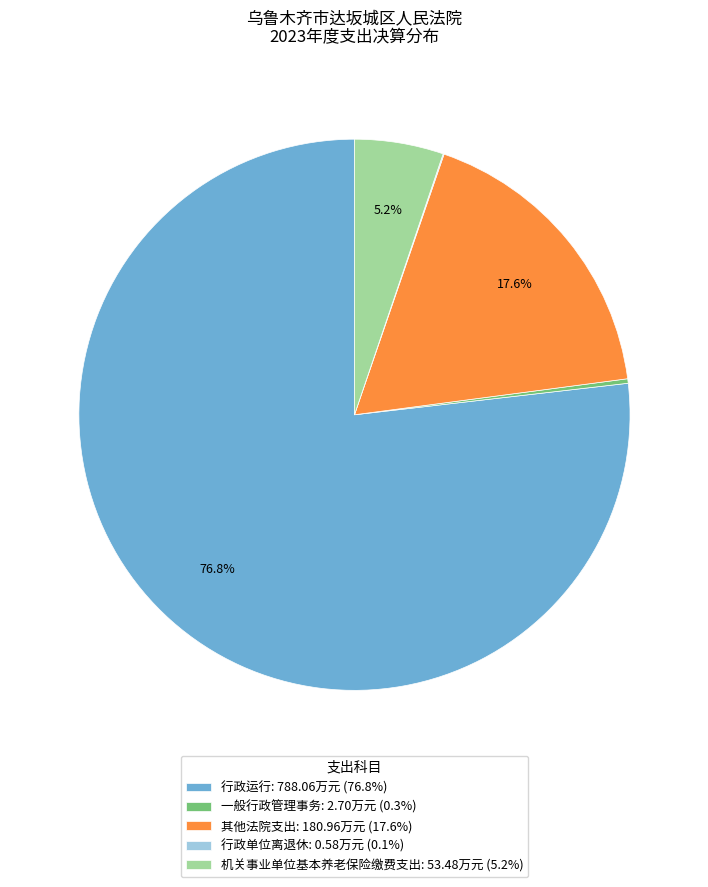

Between 其他法院支出: 180.96万元 (17.6%) and 行政运行: 788.06万元 (76.8%), which is larger?

行政运行: 788.06万元 (76.8%)